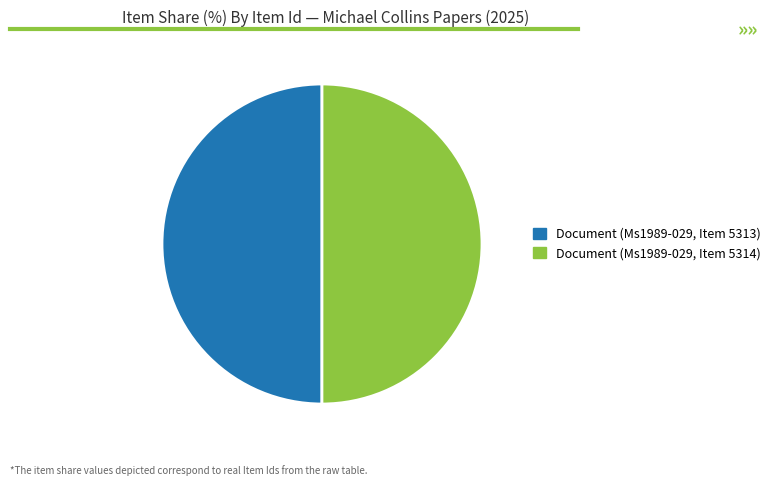

Is the sum of Document (Ms1989-029, Item 5314) and Document (Ms1989-029, Item 5313) greater than half?

Yes